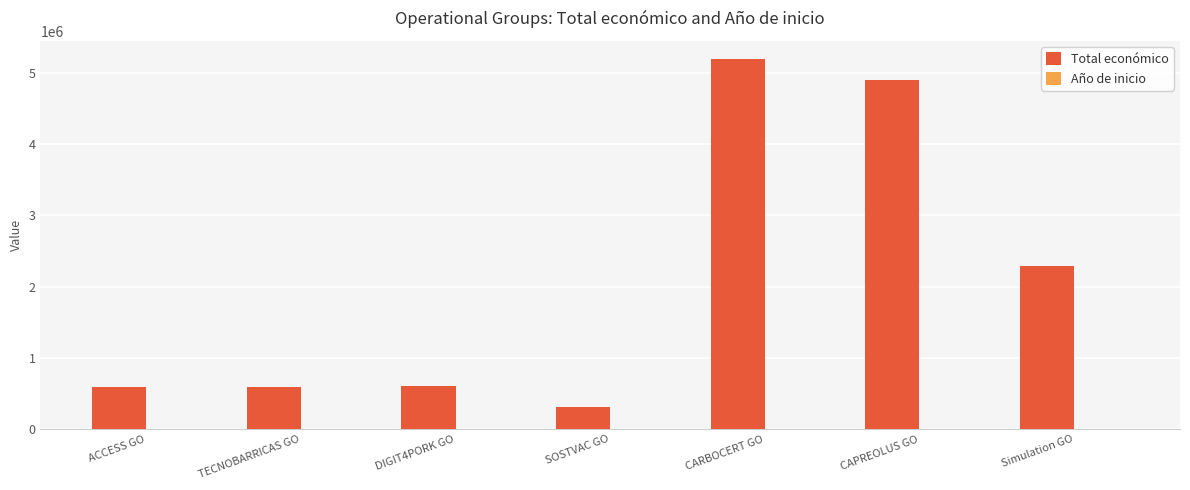

Which label corresponds to the largest value in the chart?

CARBOCERT GO